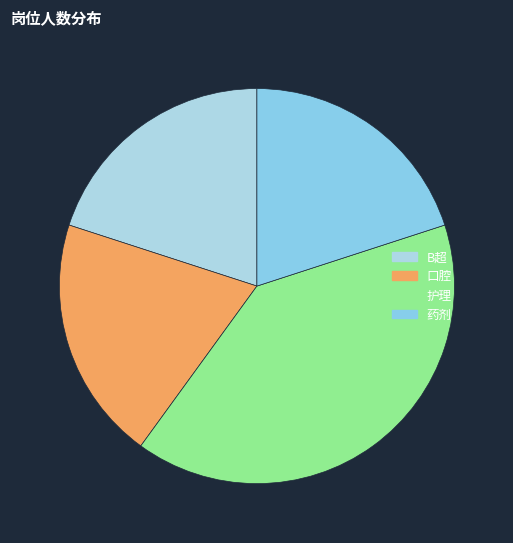

Between 药剂 and B超, which is larger?

药剂